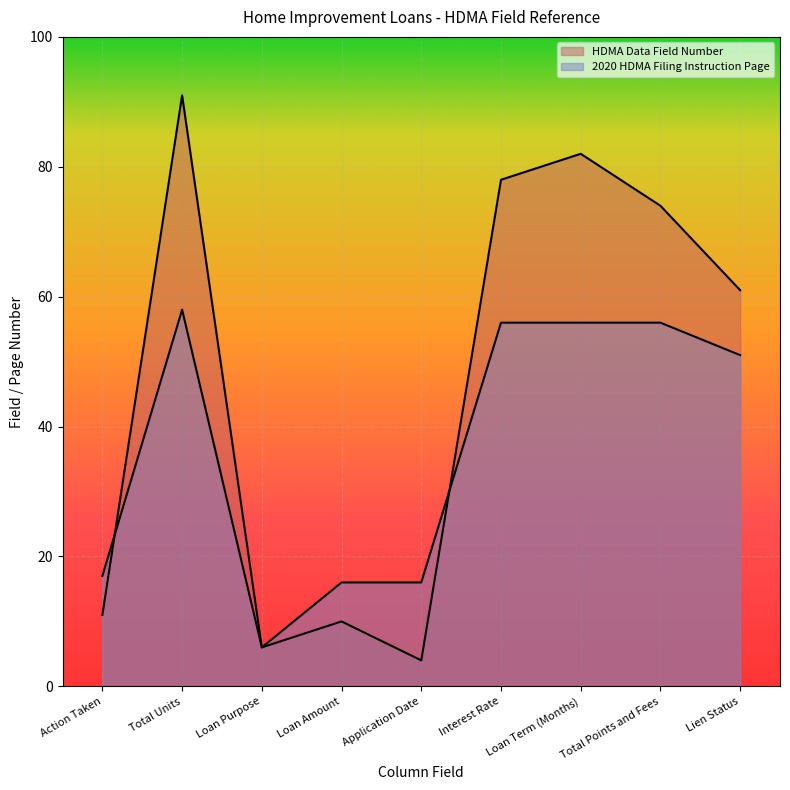

Between which two adjacent categories do HDMA Data Field Number and 2020 HDMA Filing Instruction Page first intersect?

Action Taken and Total Units